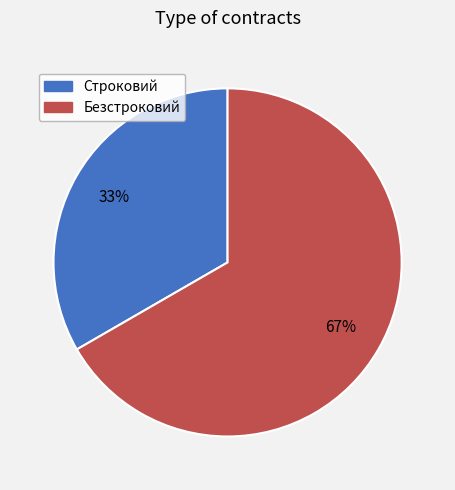

Count the number of slices in the pie.

2